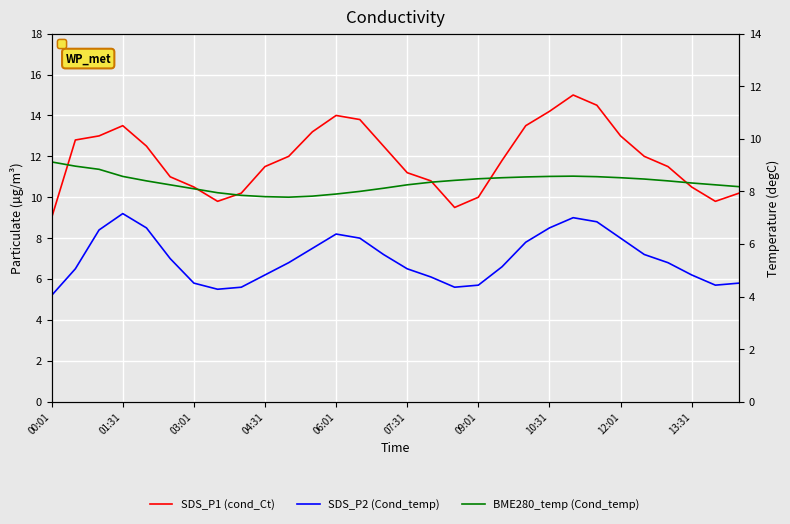

How many lines are shown in the chart?

3